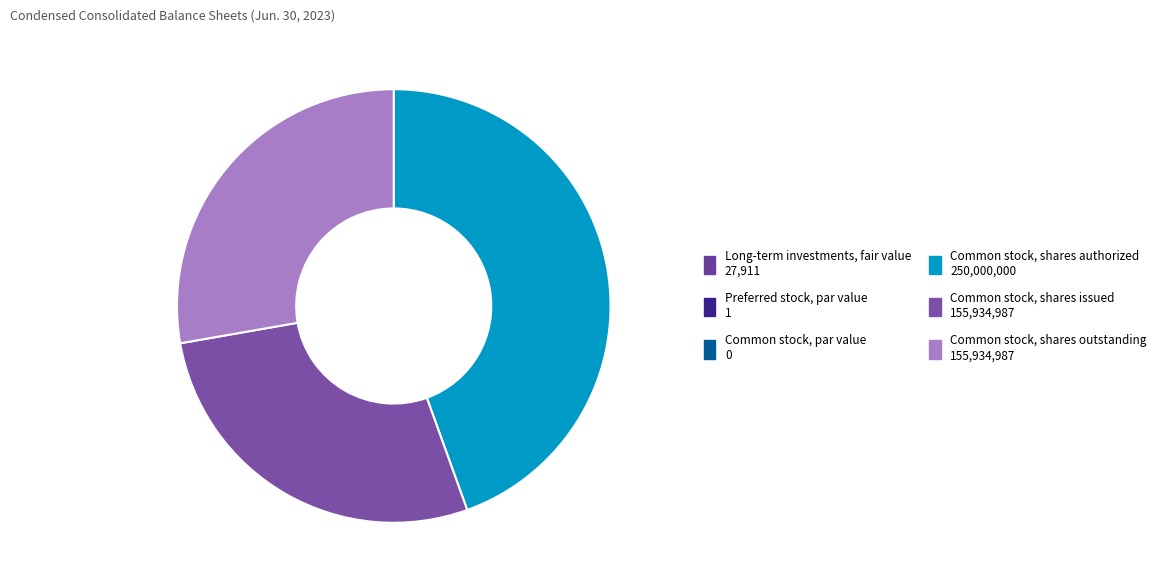

Does any single category account for the majority?

No